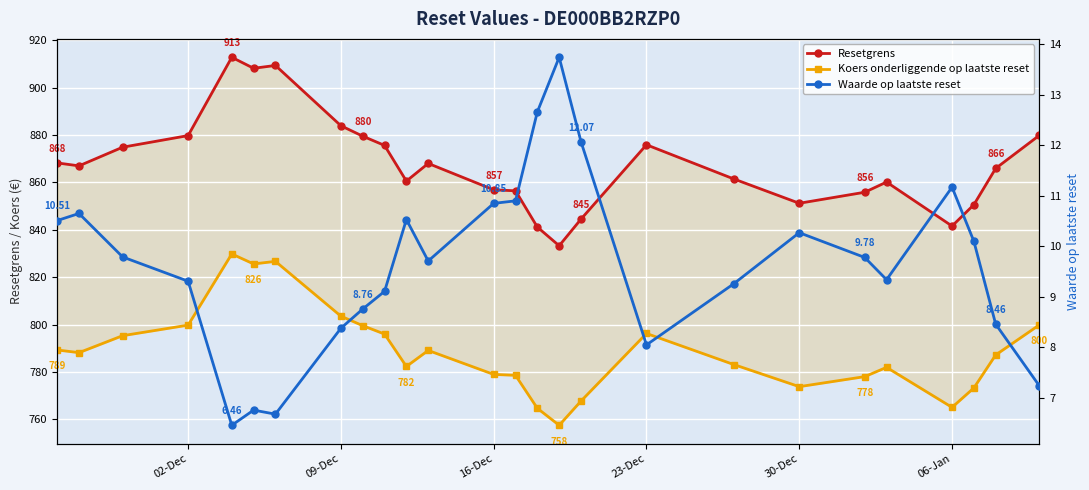

True or false: Waarde op laatste reset and Koers onderliggende op laatste reset cross at least once.

False